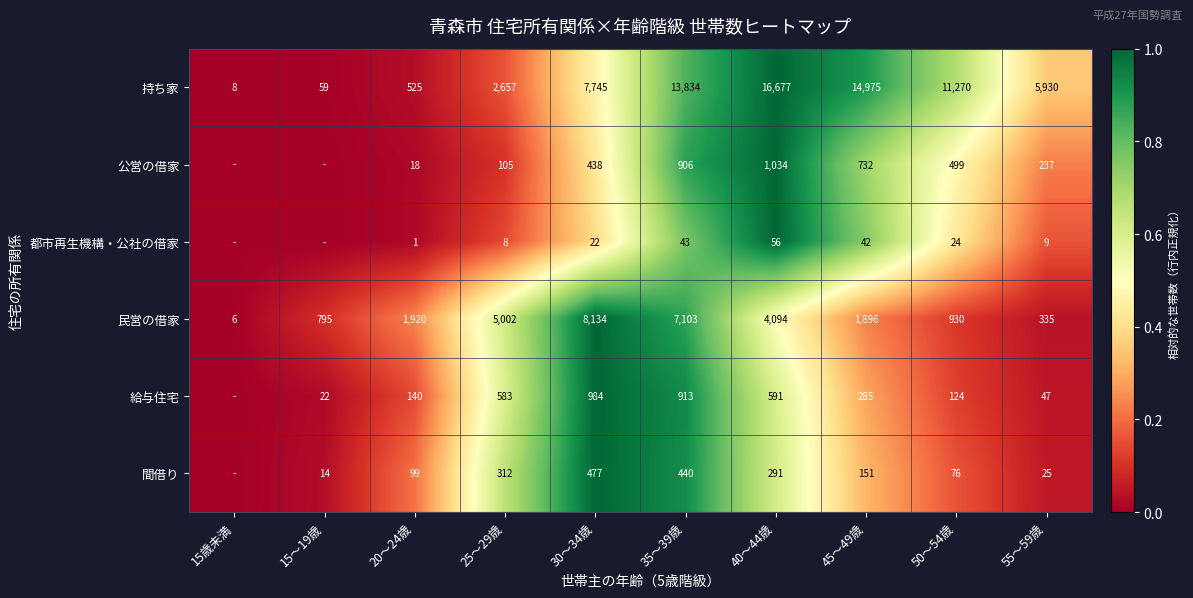

Which category has the highest value in the 民営の借家 series?

30～34歳